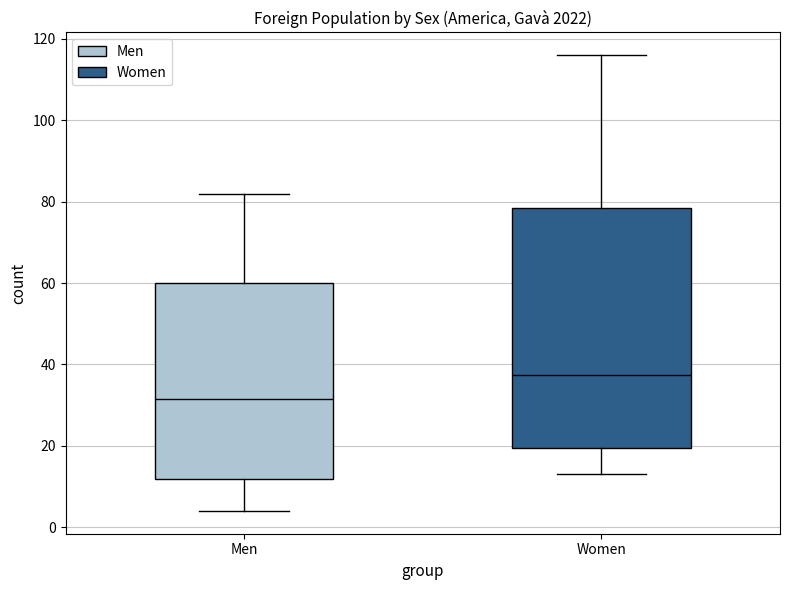

Where does the upper whisker of the box for Women end on the y-axis? The values are not printed on the chart, so give them approximately, as read against the axis.

116